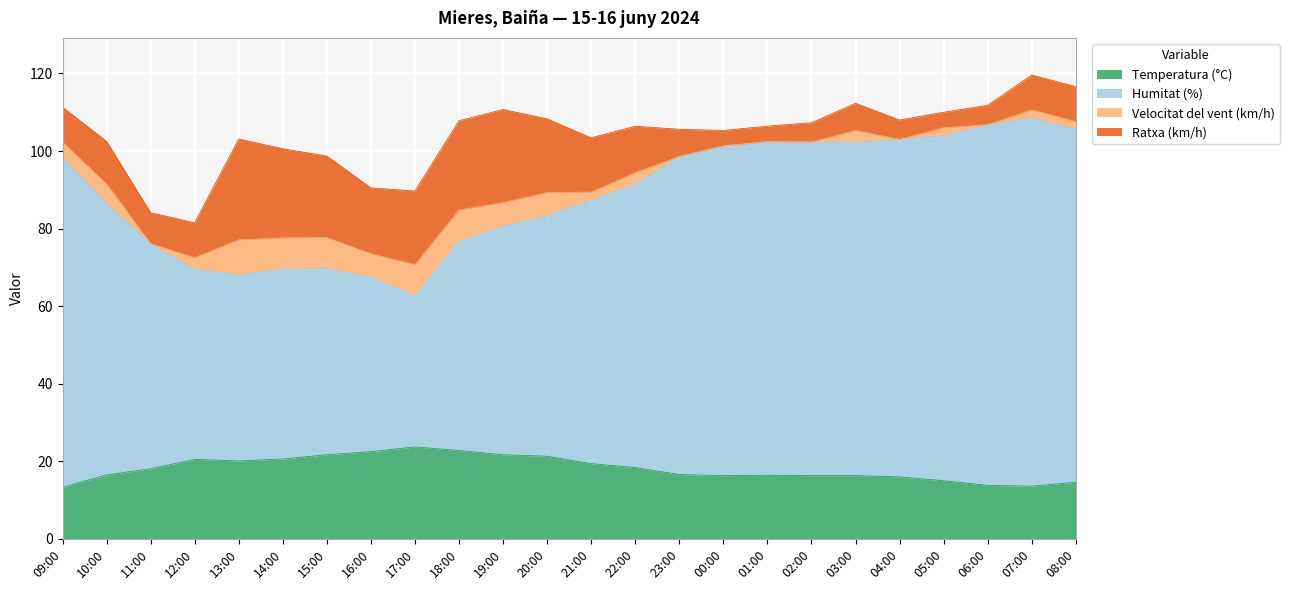

What are all the series names shown in the legend?

Temperatura (°C), Humitat (%), Velocitat del vent (km/h), Ratxa (km/h)